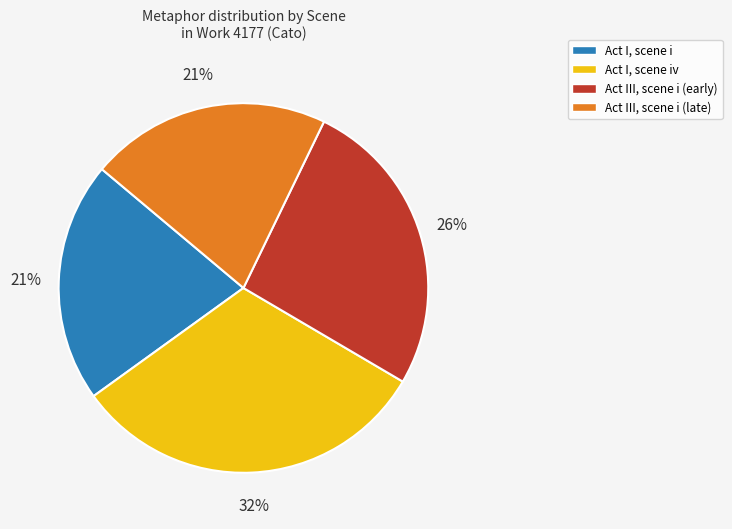

What percentage is the Act I, scene iv slice, to the nearest percent?

32%